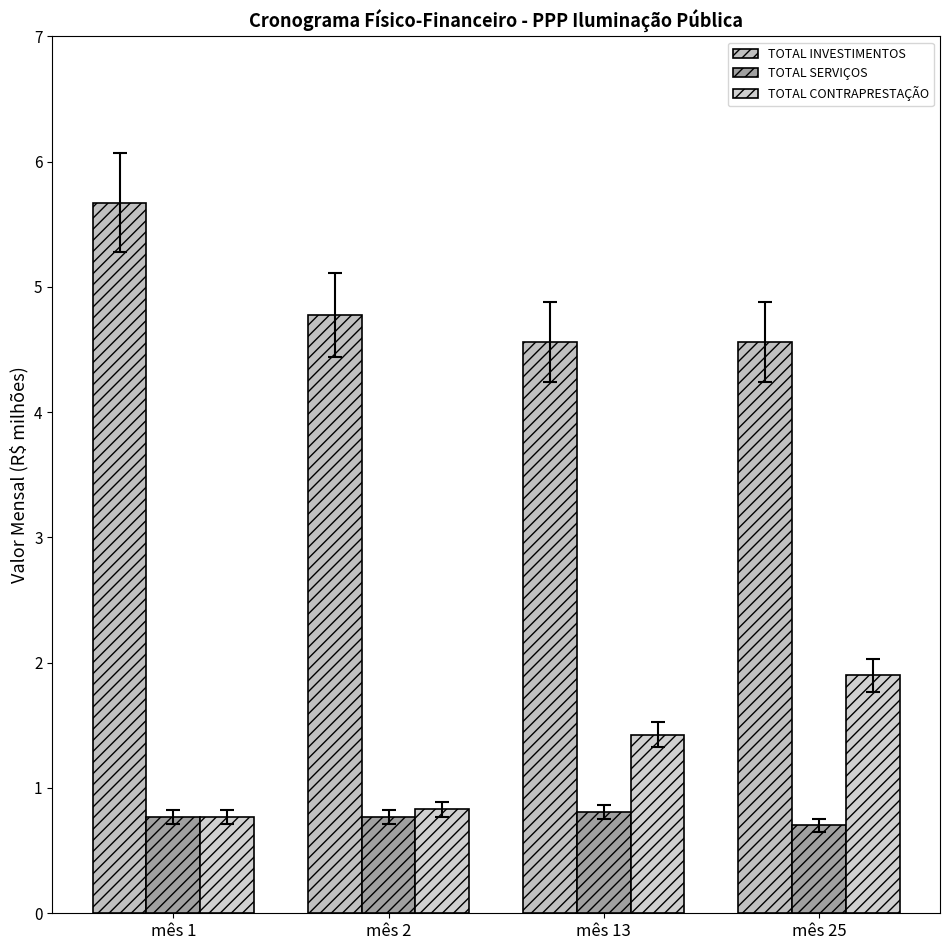

What is the sum of the TOTAL CONTRAPRESTAÇÃO values at mês 25 and mês 2?

2.7